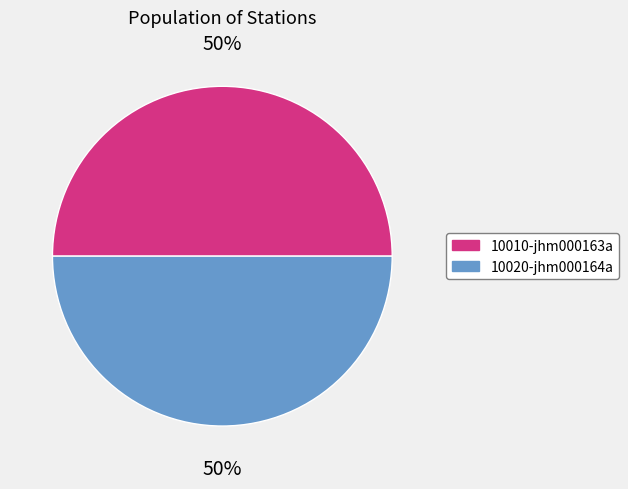

True or false: 10020-jhm000164a accounts for 50% of the total.

True